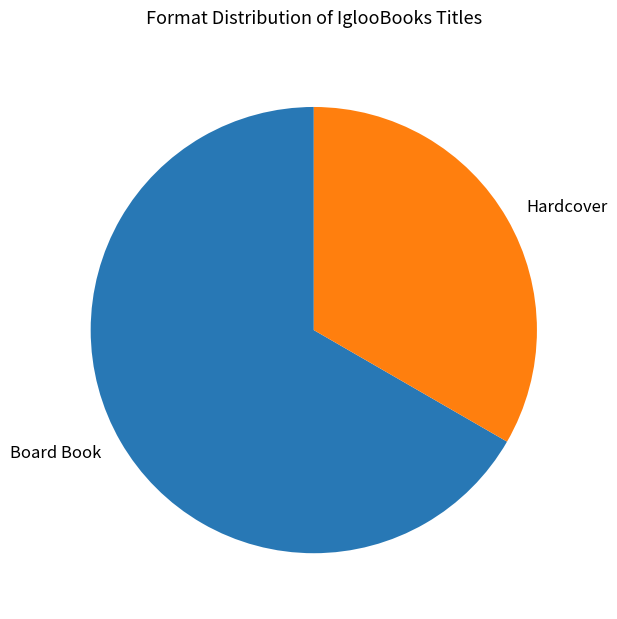

Is Board Book the majority of the pie?

Yes